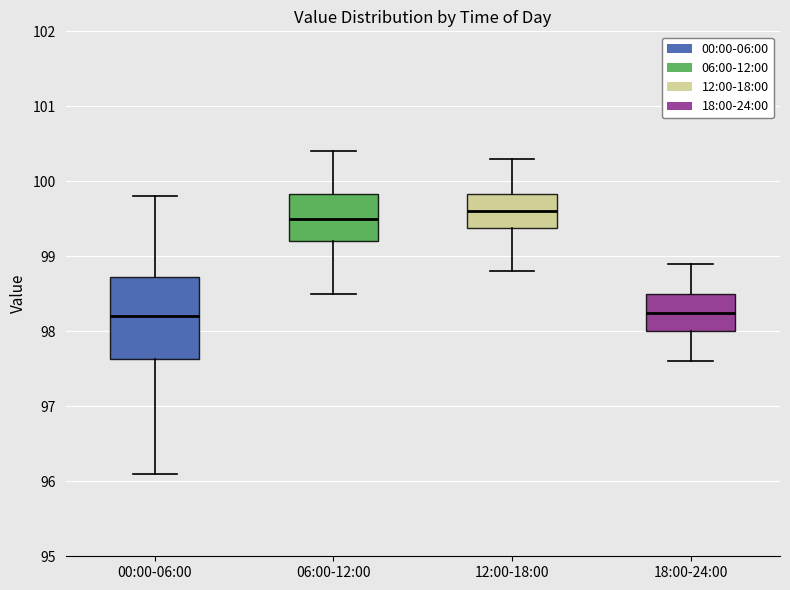

Reading left to right, transcribe this box plot: for each box, give where its median line is, the range the box spans, and where its two whiskers end, as read against the y-axis. The values are not printed on the chart, so give them approximately, as read against the axis.

00:00-06:00: median 98.2, box 97.6 to 98.7, whiskers 96.1 to 99.8
06:00-12:00: median 99.5, box 99.2 to 99.8, whiskers 98.5 to 100.4
12:00-18:00: median 99.6, box 99.4 to 99.8, whiskers 98.8 to 100.3
18:00-24:00: median 98.3, box 98.0 to 98.5, whiskers 97.6 to 98.9